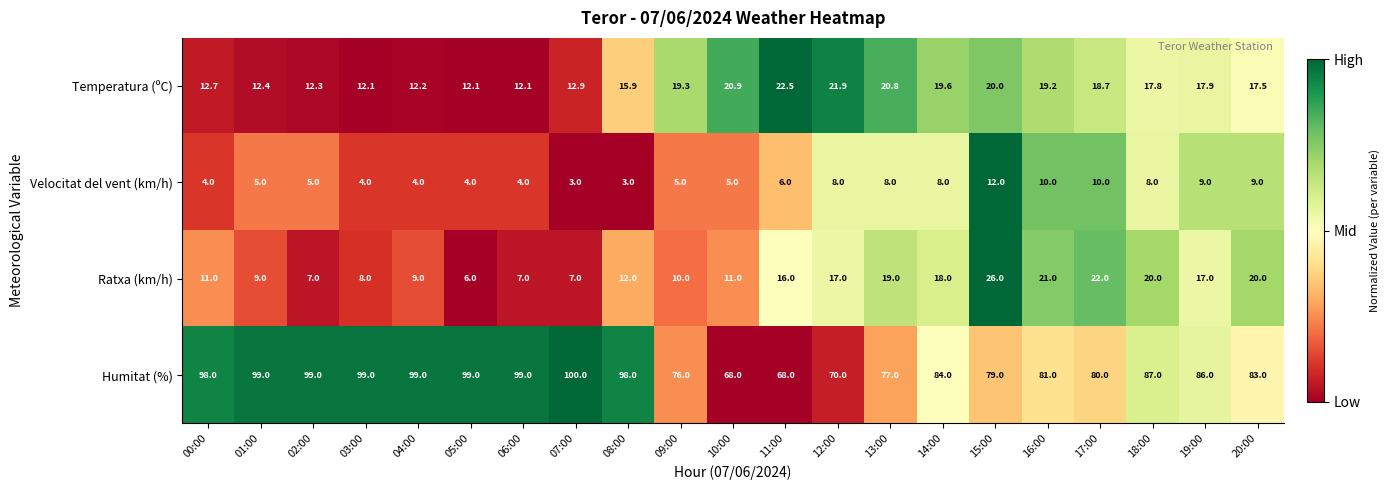

What is the total value across all series at 03:00?

123.1